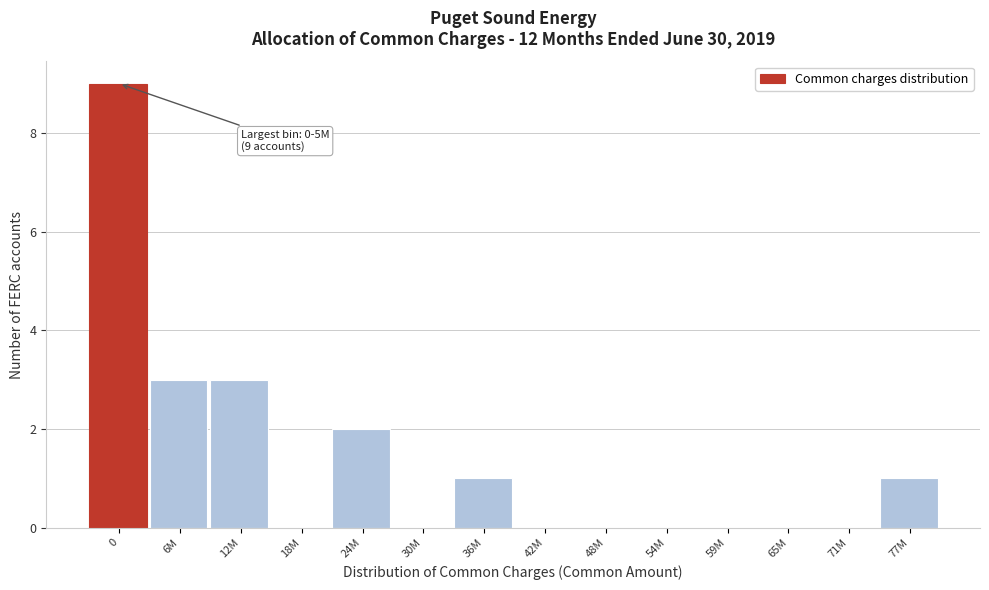

Reading left to right, what are all the values shown in this chart?

0=9	6M=3	12M=3	18M=0	24M=2	30M=0	36M=1	42M=0	48M=0	54M=0	59M=0	65M=0	71M=0	77M=1